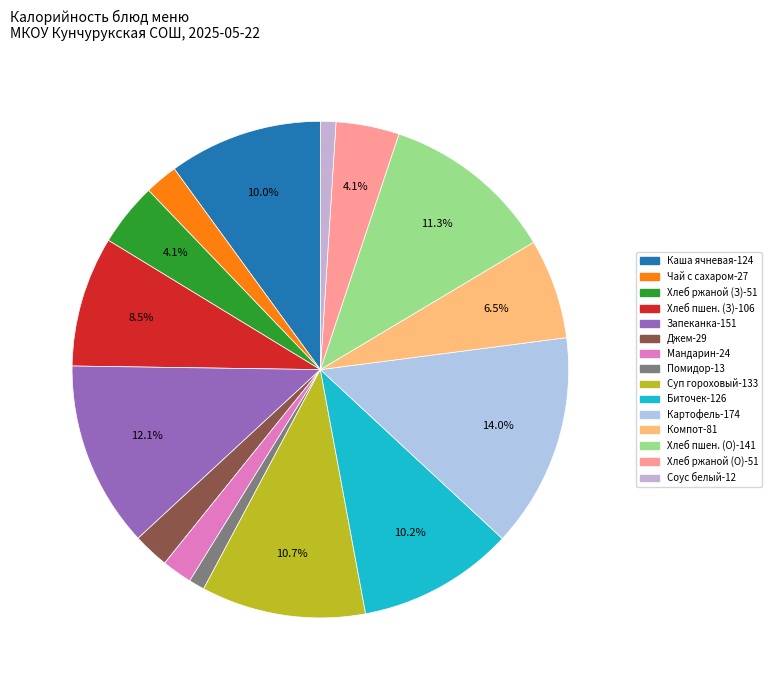

How many slices are in this pie chart?

15